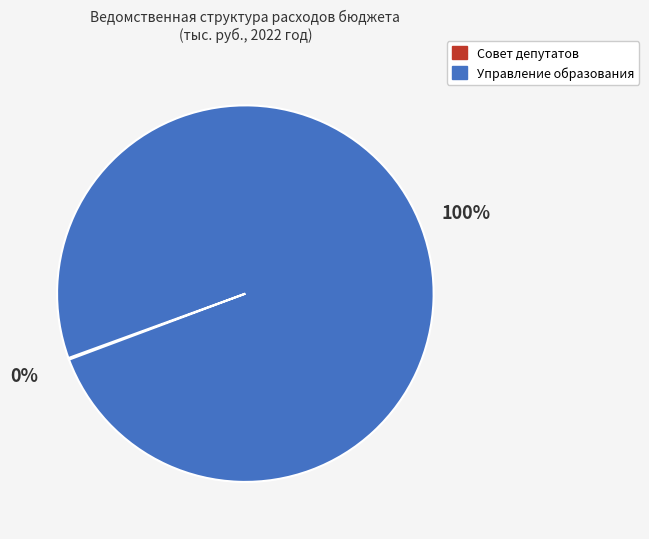

Is there a majority slice in this chart?

Yes